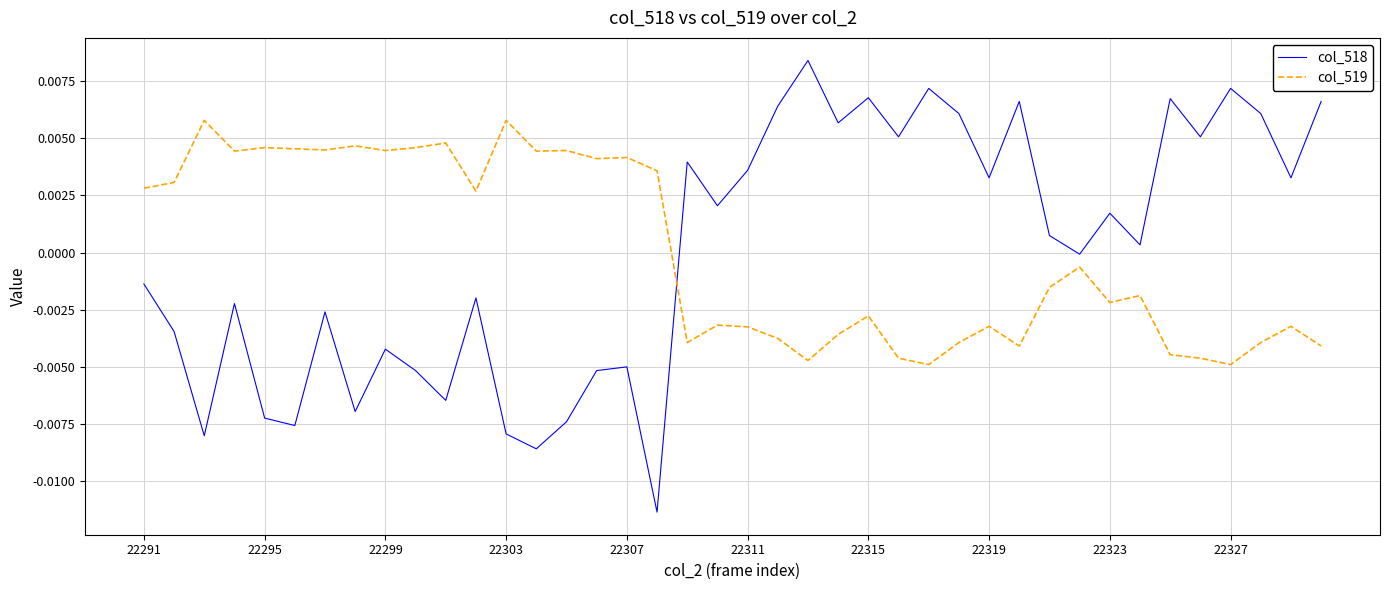

Which series ends up on top after the final intersection of col_519 and col_518?

col_518